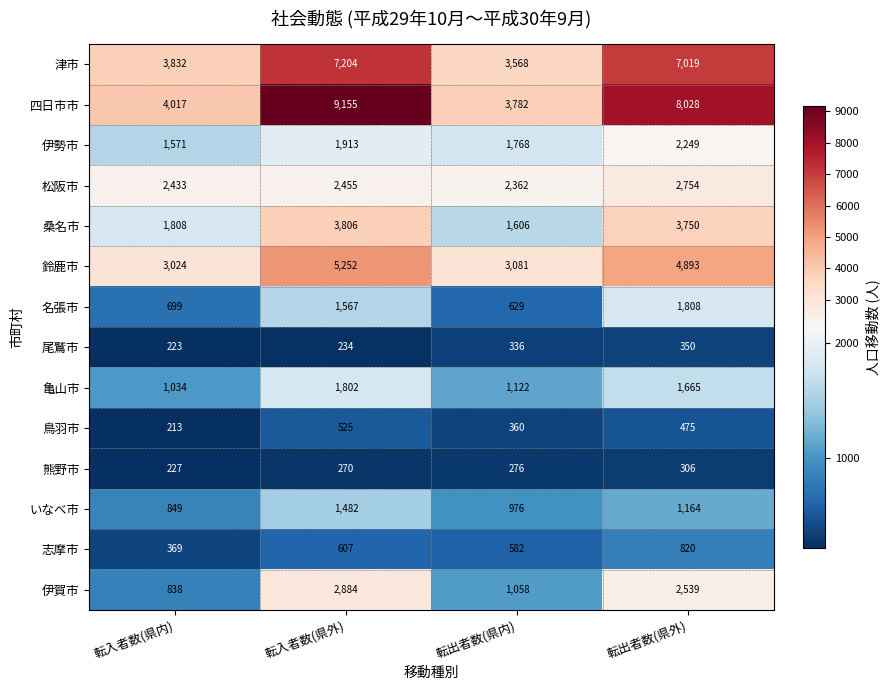

At which label does 亀山市 first exceed 1665?

転入者数(県外)